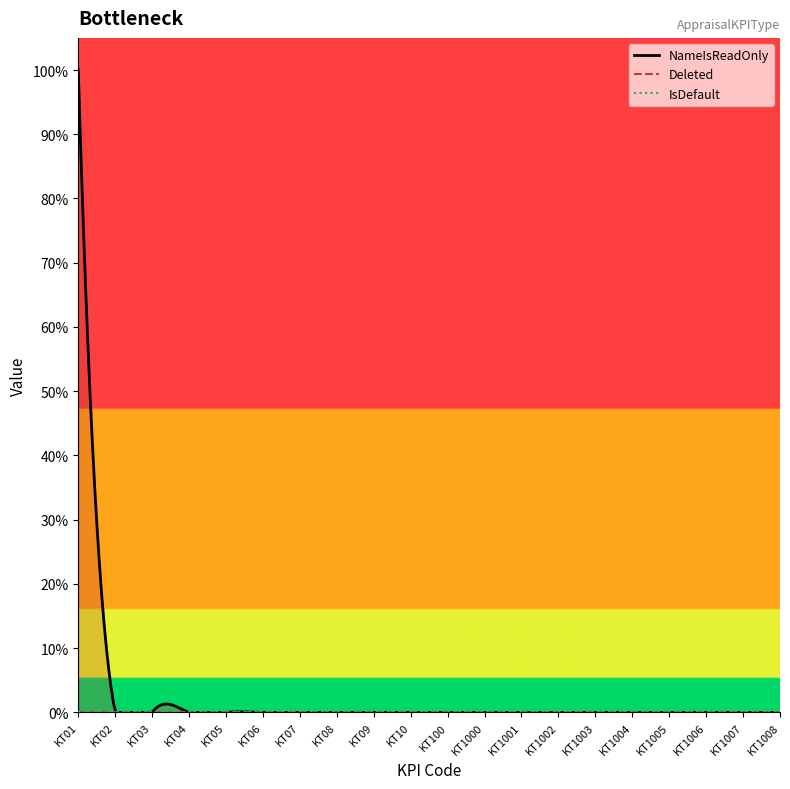

True or false: NameIsReadOnly has more than 1 interior local peaks.

False